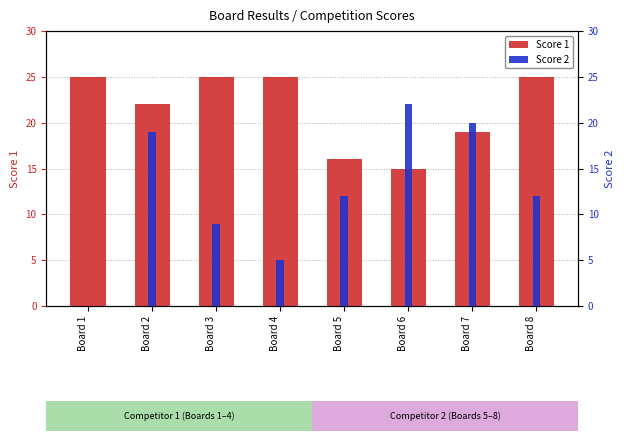

Reading left to right, transcribe all the data shown in this chart.

Score 1: Board 1=25	Board 2=22	Board 3=25	Board 4=25	Board 5=16	Board 6=15	Board 7=19	Board 8=25
Score 2: Board 1=0	Board 2=19	Board 3=9	Board 4=5	Board 5=12	Board 6=22	Board 7=20	Board 8=12